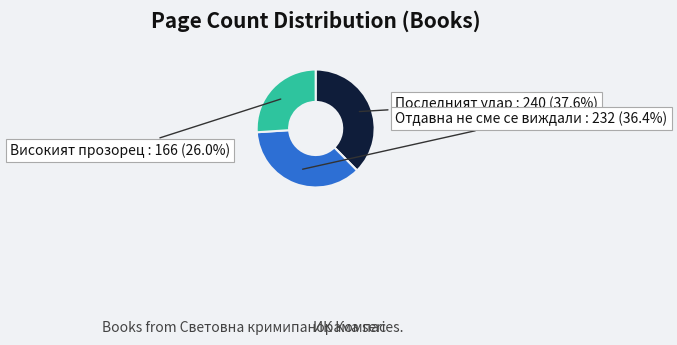

Is there a majority slice in this chart?

No